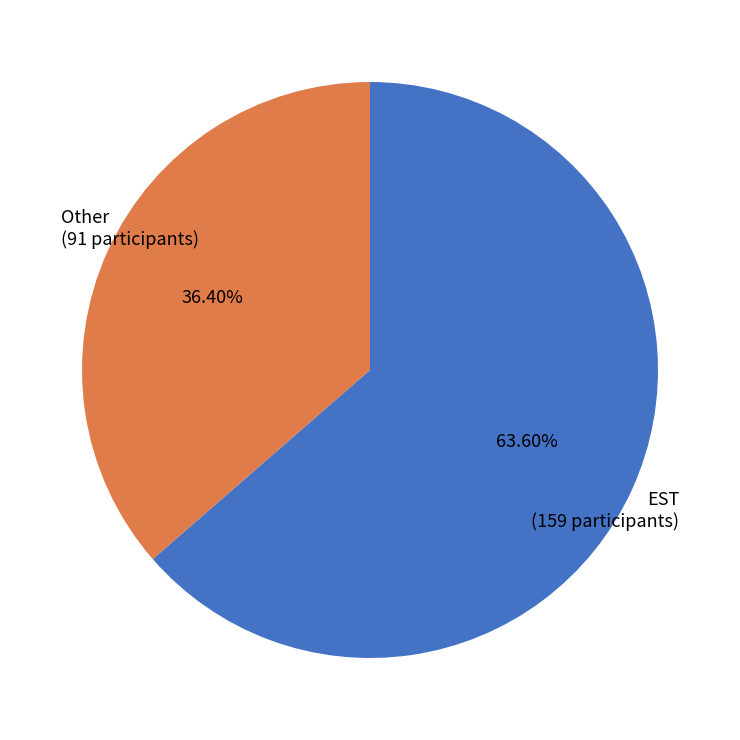

To the nearest percent, what is the average slice percentage?

50%